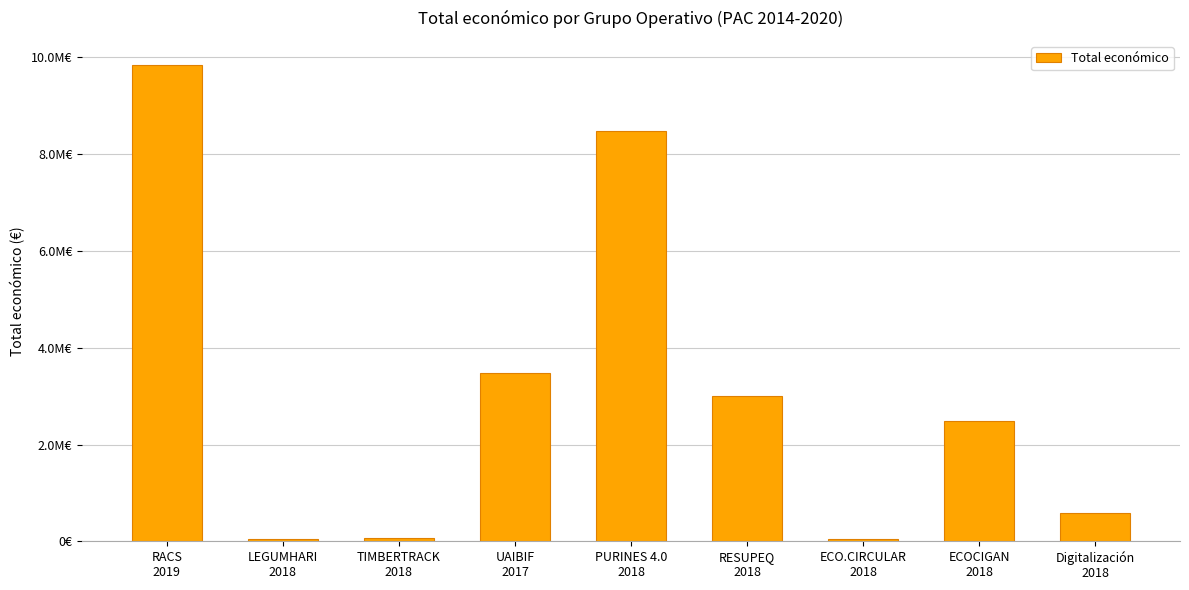

List the labels in order of value, largest first.

RACS
2019, PURINES 4.0
2018, UAIBIF
2017, RESUPEQ
2018, ECOCIGAN
2018, Digitalización
2018, TIMBERTRACK
2018, LEGUMHARI
2018, ECO.CIRCULAR
2018